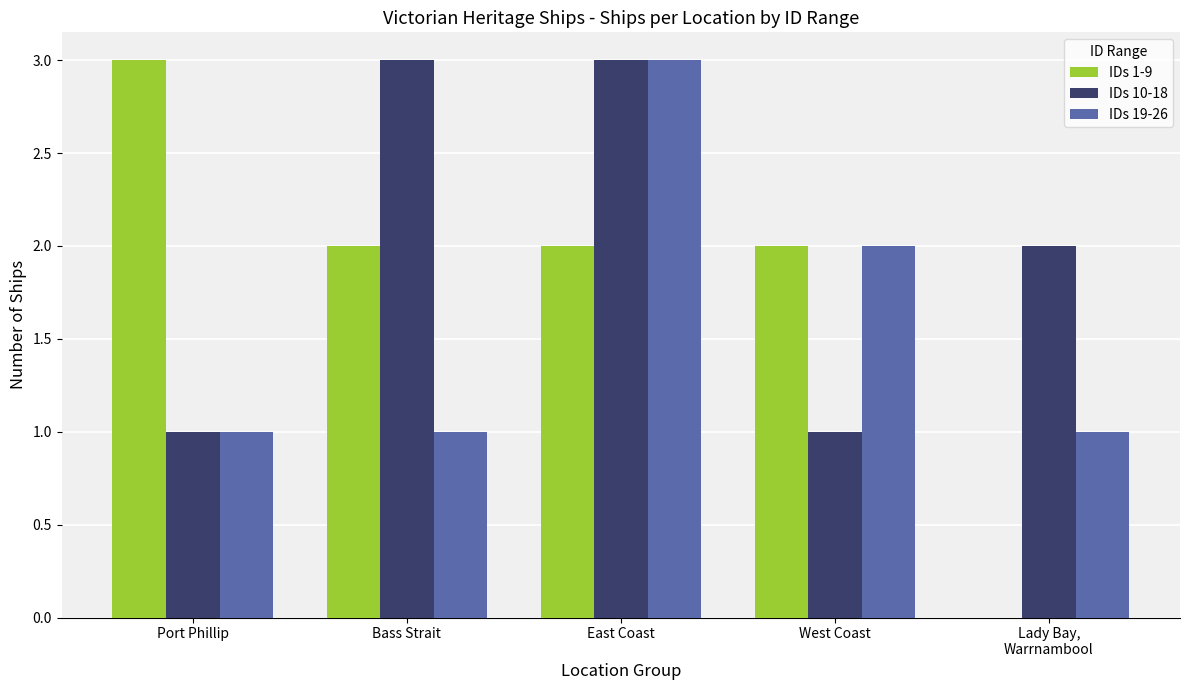

What is the sum of the IDs 19-26 values at Port Phillip and West Coast?

3